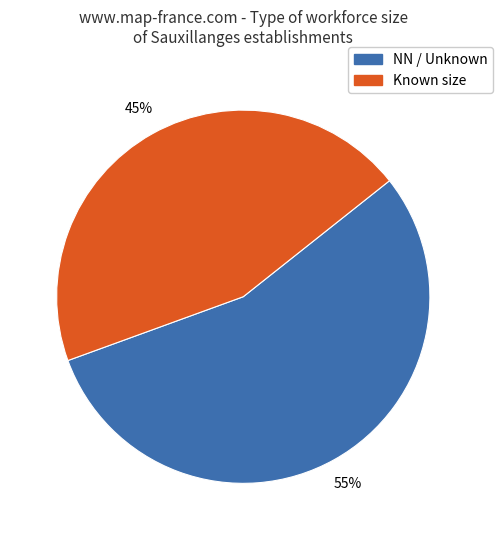

Is there a majority slice in this chart?

Yes